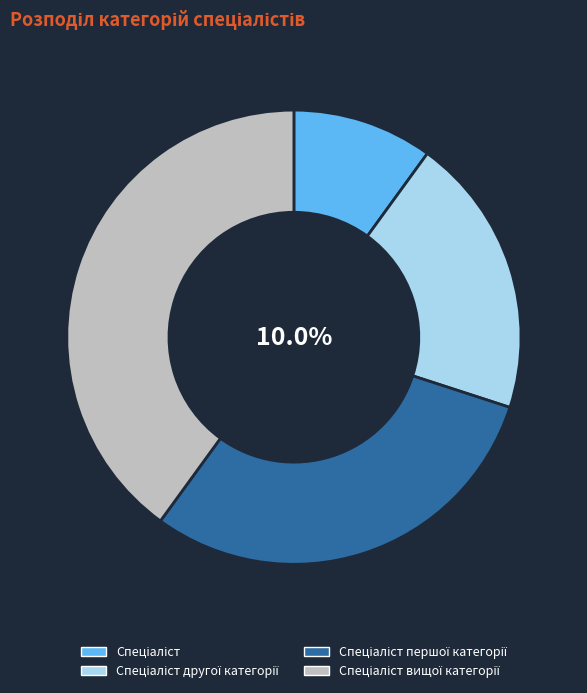

What is the smallest slice in the pie chart?

Спеціаліст